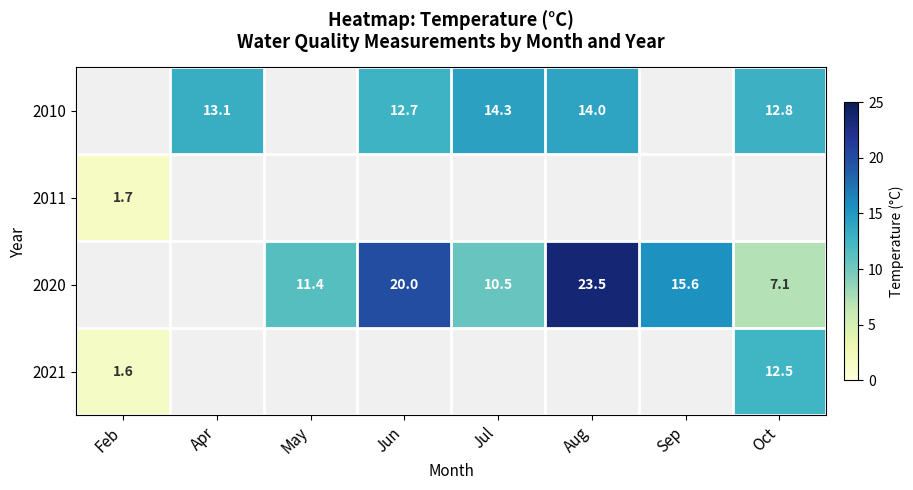

The 2021 series shows 1.6 at Feb. True or false?

True